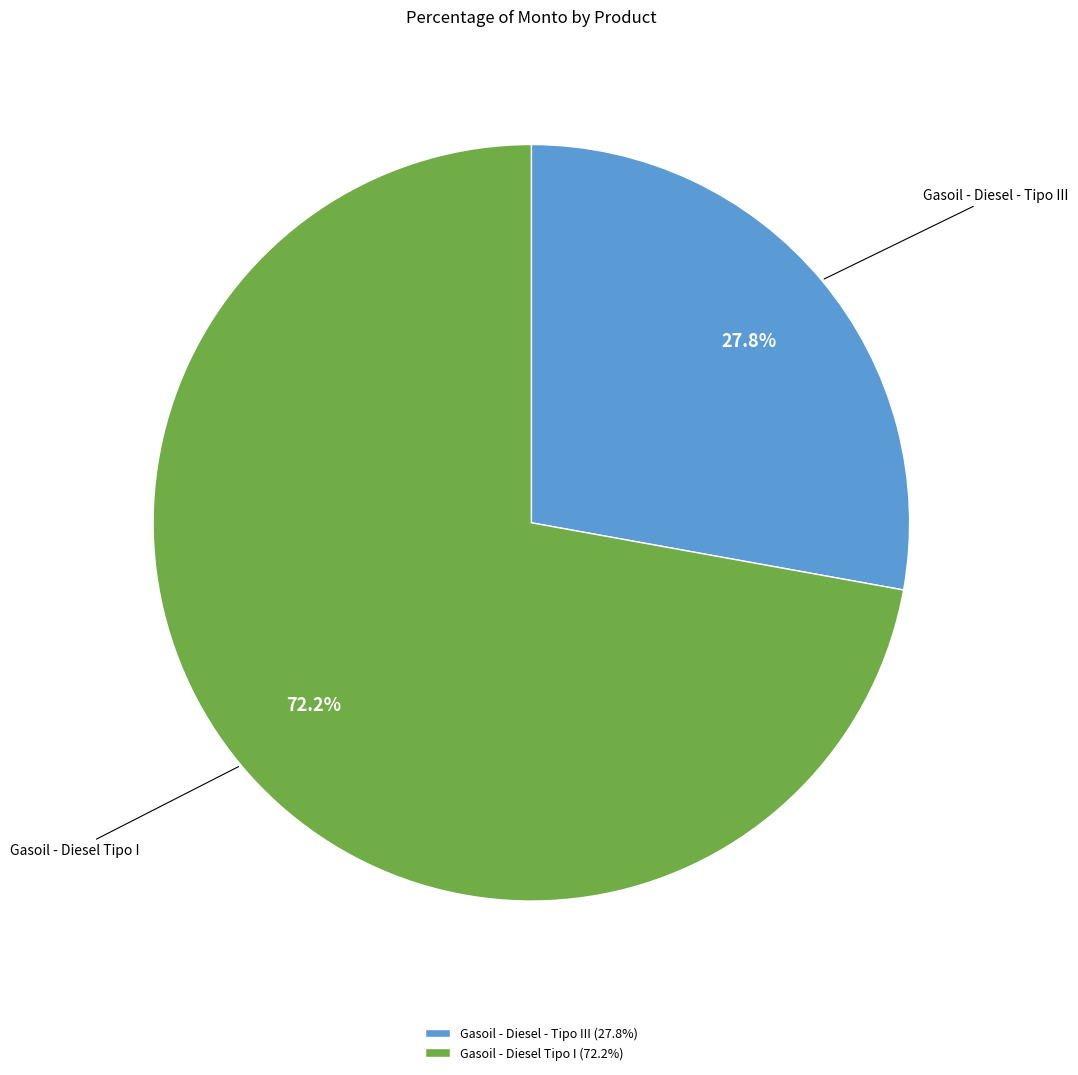

Is it true that Gasoil - Diesel - Tipo III is 28% of the pie?

True